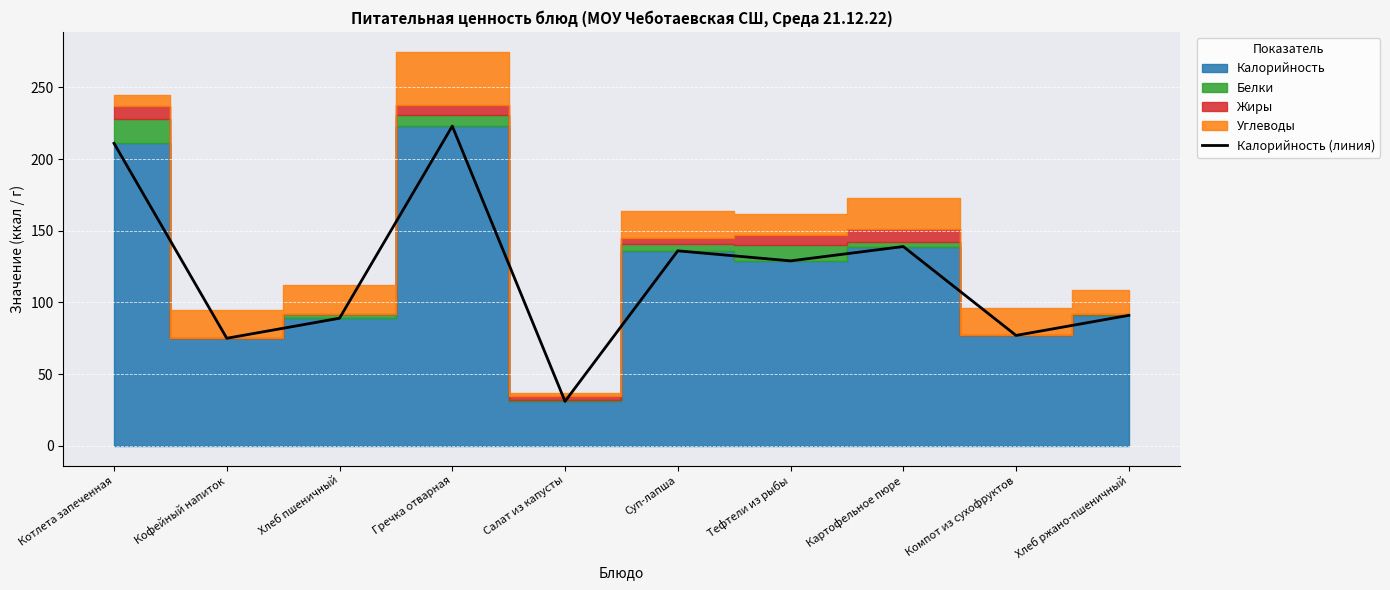

How many data points does each series have?

10